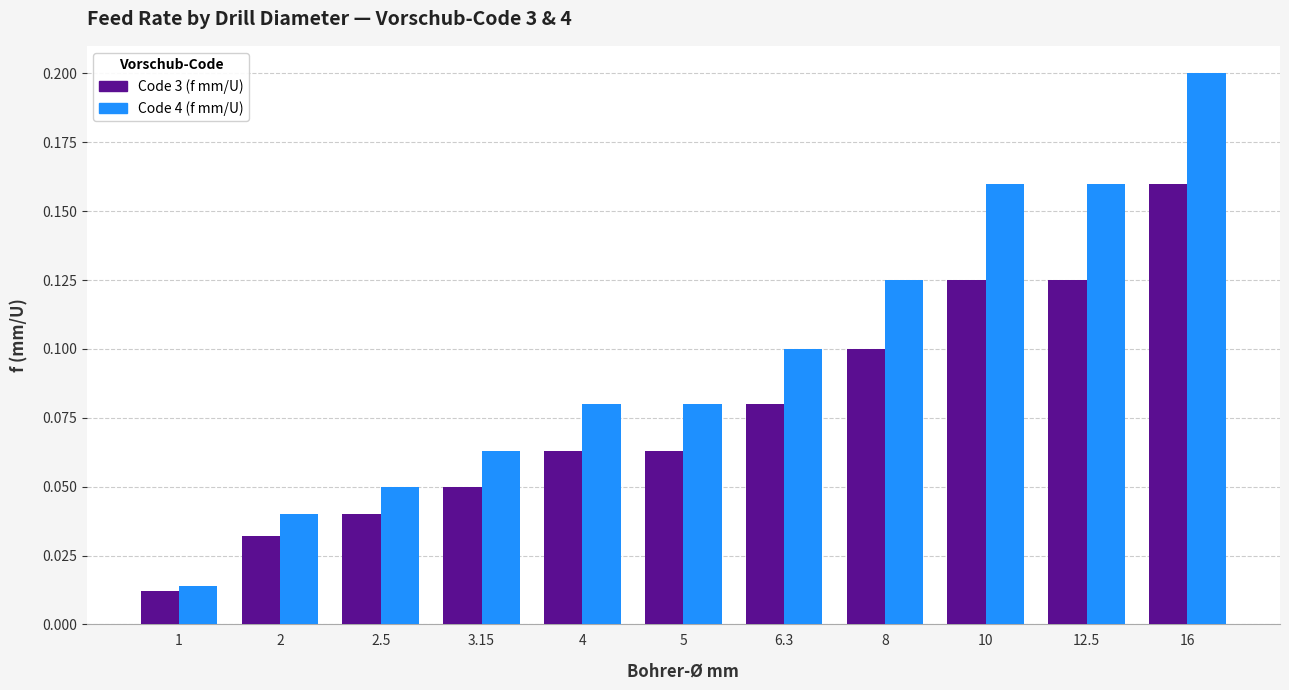

What is the sum of all Code 4 (f mm/U) values?

1.1